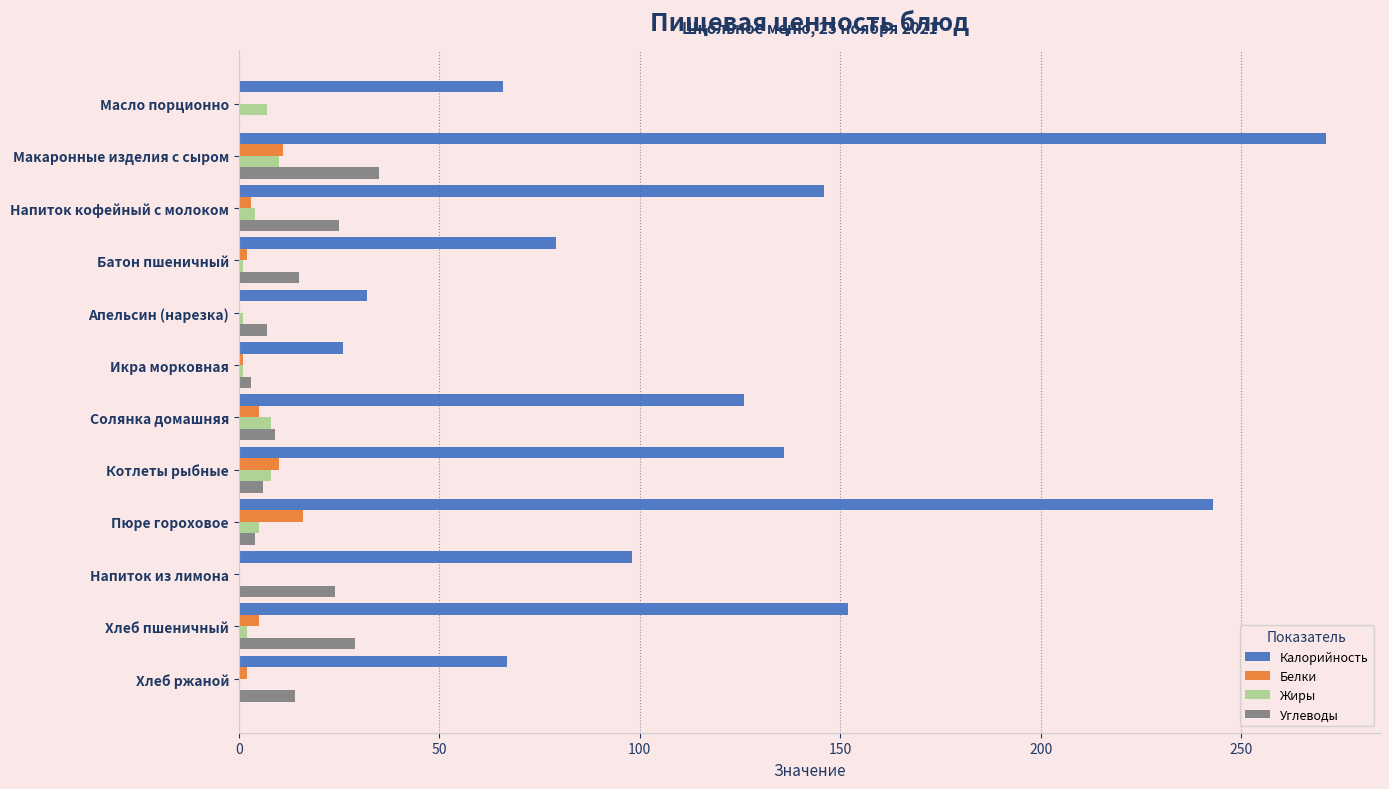

Which series changed the most between Батон пшеничный and Пюре гороховое?

Калорийность